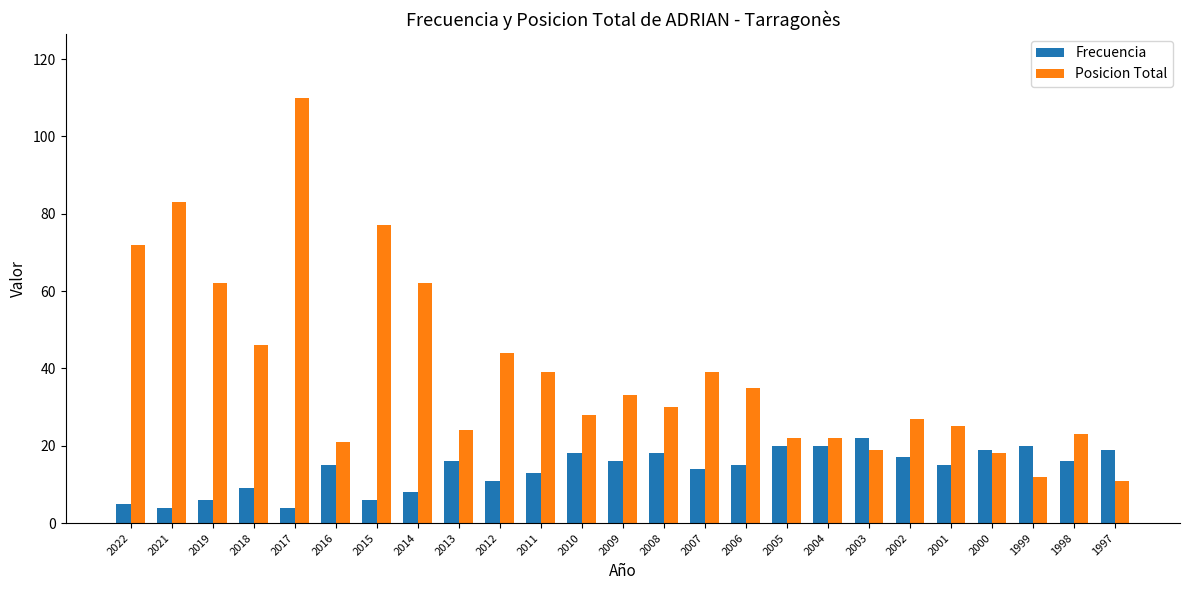

What is the difference between the Posicion Total values at 2021 and 2002?

56